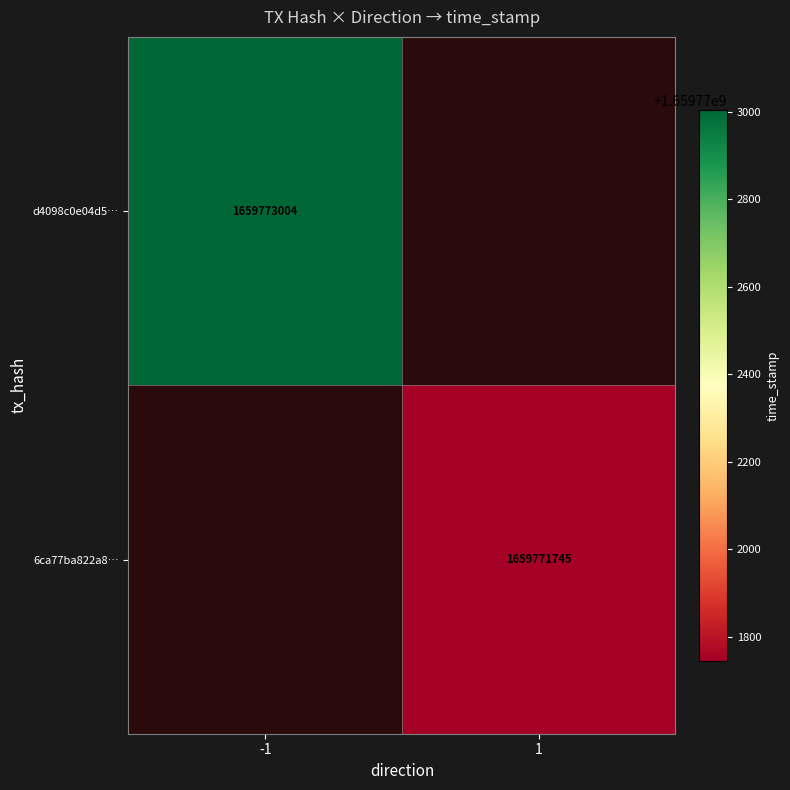

What is the sum of all d4098c0e04d5ca1381d4b99ac7315d8bfbbbfd3 values?

1659773003